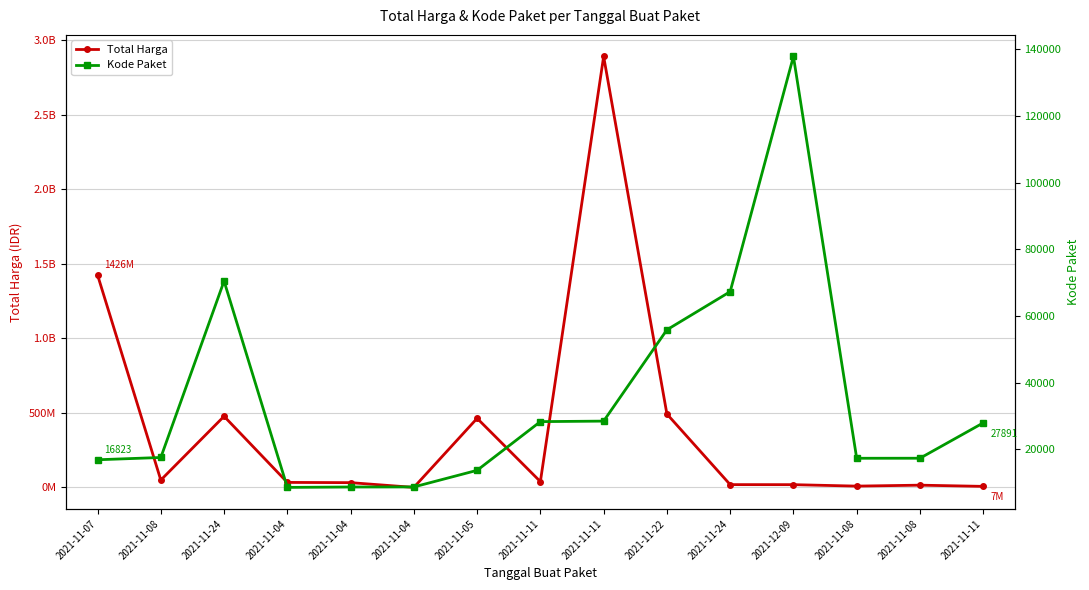

What is the difference between the maximum and minimum values in the Total Harga series?

2891544125